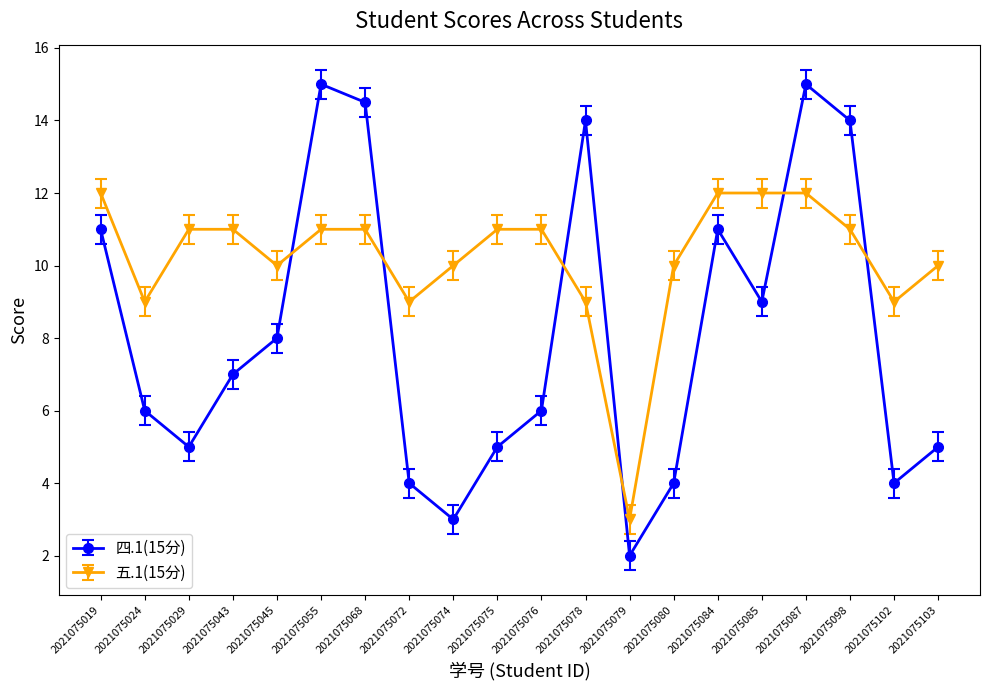

What is the difference between the second highest and minimum values in the 四.1(15分) series?

13.0